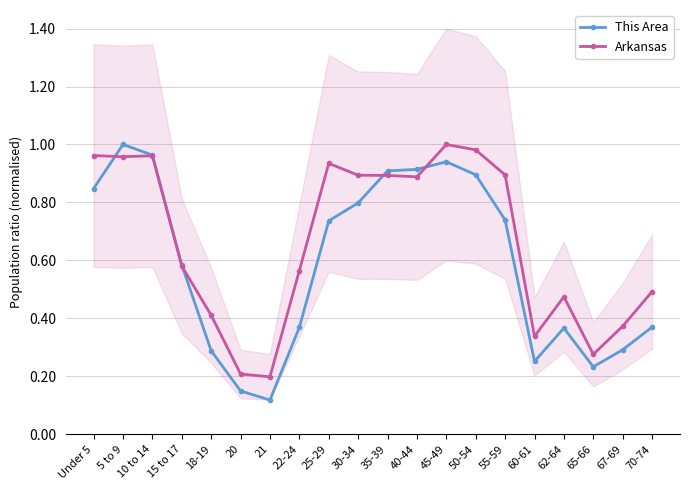

Count the number of data series in this chart.

2